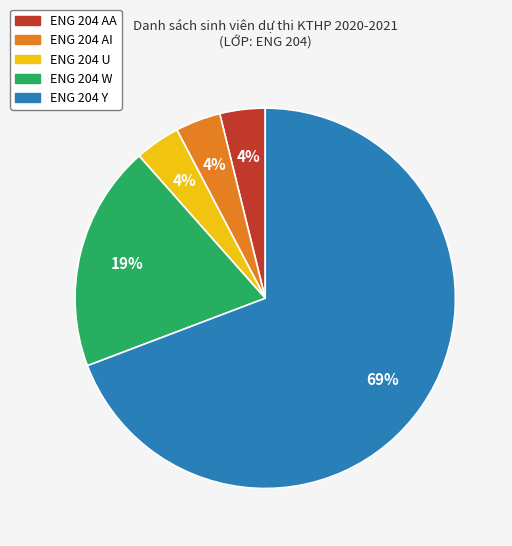

To the nearest percent, what percentage of the pie is ENG 204 AI?

4%